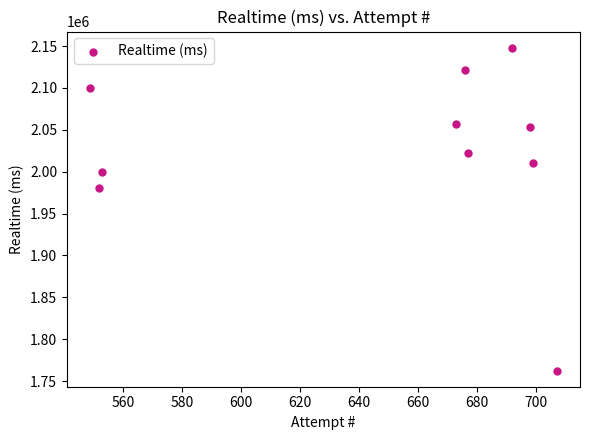

What Y value in the scatter plot is closest to 1955322?

1980000